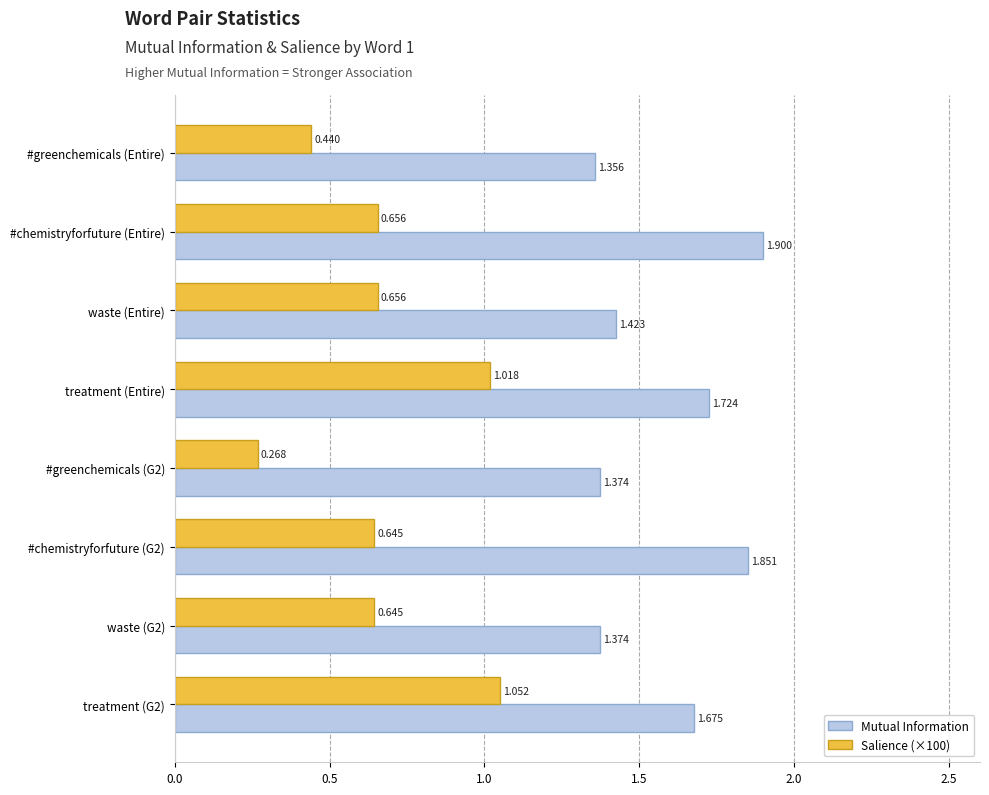

Which series has the largest total across all categories?

Mutual Information